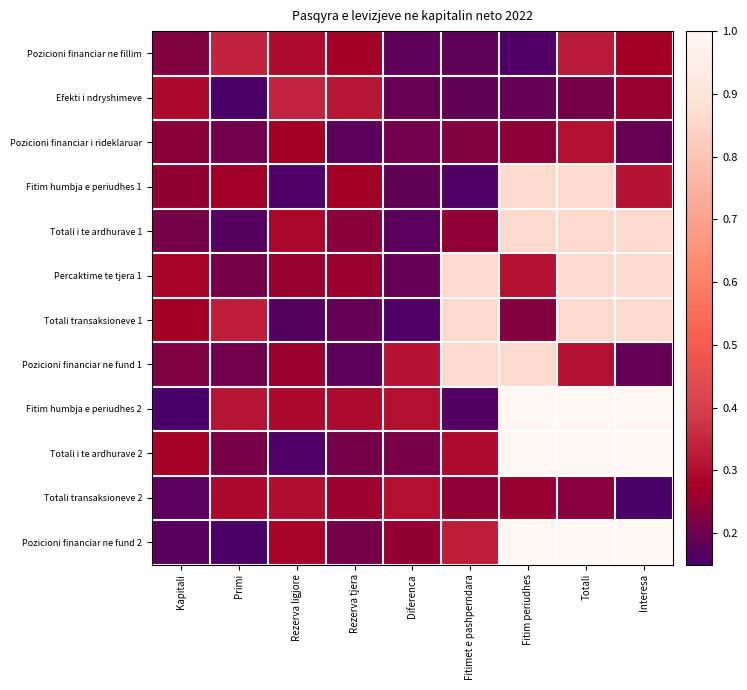

Reading left to right, what are all the values shown in this chart?

Pozicioni financiar ne fillim: Kapitali=0.2	Primi=0.3	Rezerva ligjore=0.3	Rezerva tjera=0.3	Diferenca=0.2	Fitimet e pashperndara=0.2	Fitim periudhes=0.2	Totali=0.3	Interesa=0.3
Efekti i ndryshimeve: Kapitali=0.3	Primi=0.2	Rezerva ligjore=0.3	Rezerva tjera=0.3	Diferenca=0.2	Fitimet e pashperndara=0.2	Fitim periudhes=0.2	Totali=0.2	Interesa=0.3
Pozicioni financiar i rideklaruar: Kapitali=0.2	Primi=0.2	Rezerva ligjore=0.3	Rezerva tjera=0.2	Diferenca=0.2	Fitimet e pashperndara=0.2	Fitim periudhes=0.2	Totali=0.3	Interesa=0.2
Fitim humbja e periudhes 1: Kapitali=0.3	Primi=0.3	Rezerva ligjore=0.2	Rezerva tjera=0.3	Diferenca=0.2	Fitimet e pashperndara=0.2	Fitim periudhes=0.9	Totali=0.9	Interesa=0.3
Totali i te ardhurave 1: Kapitali=0.2	Primi=0.2	Rezerva ligjore=0.3	Rezerva tjera=0.2	Diferenca=0.2	Fitimet e pashperndara=0.2	Fitim periudhes=0.9	Totali=0.9	Interesa=0.9
Percaktime te tjera 1: Kapitali=0.3	Primi=0.2	Rezerva ligjore=0.3	Rezerva tjera=0.3	Diferenca=0.2	Fitimet e pashperndara=0.9	Fitim periudhes=0.3	Totali=0.9	Interesa=0.9
Totali transaksioneve 1: Kapitali=0.3	Primi=0.3	Rezerva ligjore=0.2	Rezerva tjera=0.2	Diferenca=0.2	Fitimet e pashperndara=0.9	Fitim periudhes=0.2	Totali=0.9	Interesa=0.9
Pozicioni financiar ne fund 1: Kapitali=0.2	Primi=0.2	Rezerva ligjore=0.3	Rezerva tjera=0.2	Diferenca=0.3	Fitimet e pashperndara=0.9	Fitim periudhes=0.9	Totali=0.3	Interesa=0.2
Fitim humbja e periudhes 2: Kapitali=0.2	Primi=0.3	Rezerva ligjore=0.3	Rezerva tjera=0.3	Diferenca=0.3	Fitimet e pashperndara=0.2	Fitim periudhes=1.0	Totali=1.0	Interesa=1.0
Totali i te ardhurave 2: Kapitali=0.3	Primi=0.2	Rezerva ligjore=0.2	Rezerva tjera=0.2	Diferenca=0.2	Fitimet e pashperndara=0.3	Fitim periudhes=1.0	Totali=1.0	Interesa=1.0
Totali transaksioneve 2: Kapitali=0.2	Primi=0.3	Rezerva ligjore=0.3	Rezerva tjera=0.3	Diferenca=0.3	Fitimet e pashperndara=0.2	Fitim periudhes=0.3	Totali=0.2	Interesa=0.2
Pozicioni financiar ne fund 2: Kapitali=0.2	Primi=0.2	Rezerva ligjore=0.3	Rezerva tjera=0.2	Diferenca=0.3	Fitimet e pashperndara=0.3	Fitim periudhes=1.0	Totali=1.0	Interesa=1.0